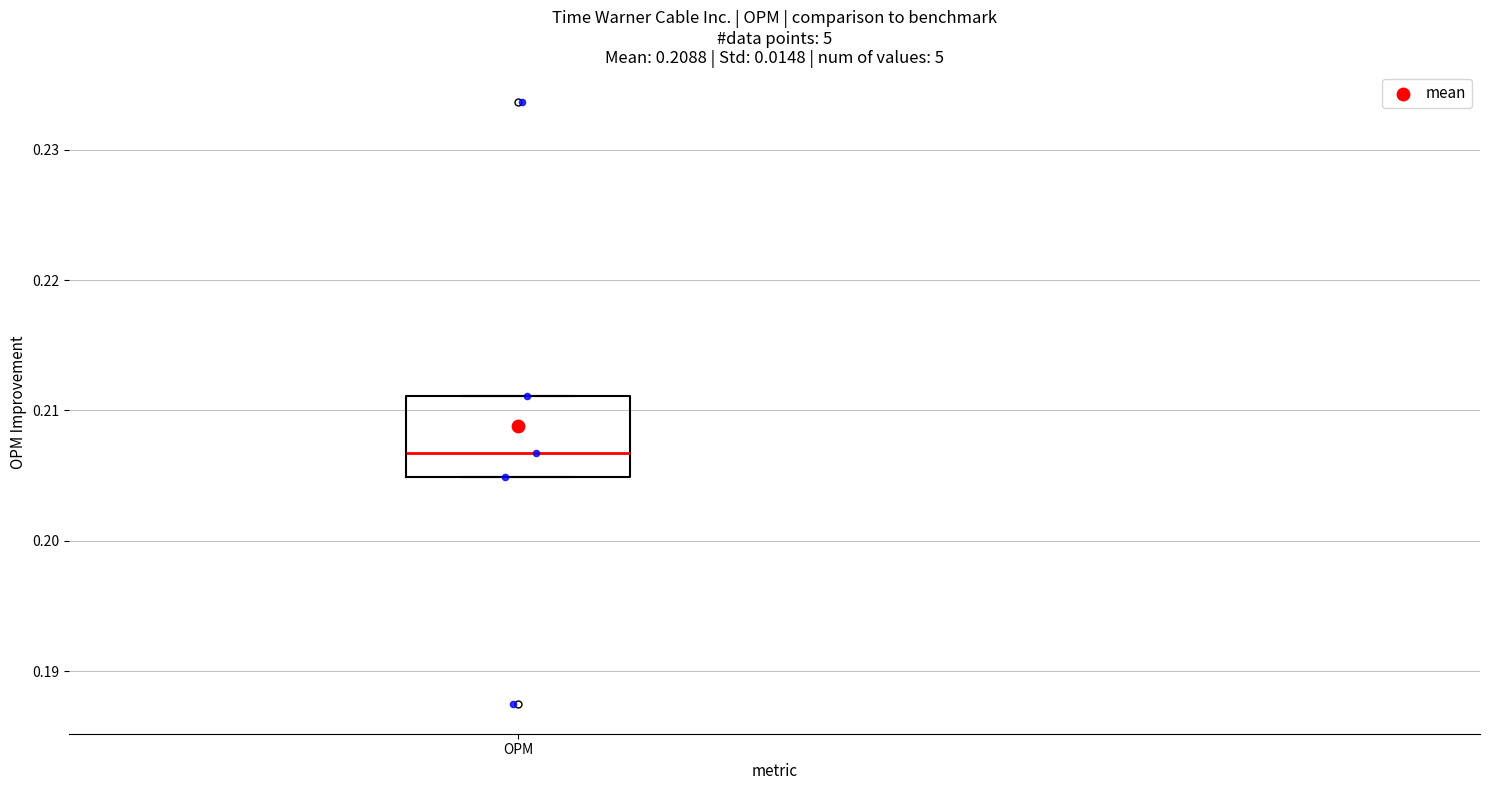

Where is the lower edge of the box for OPM on the y-axis? The values are not printed on the chart, so give them approximately, as read against the axis.

0.205